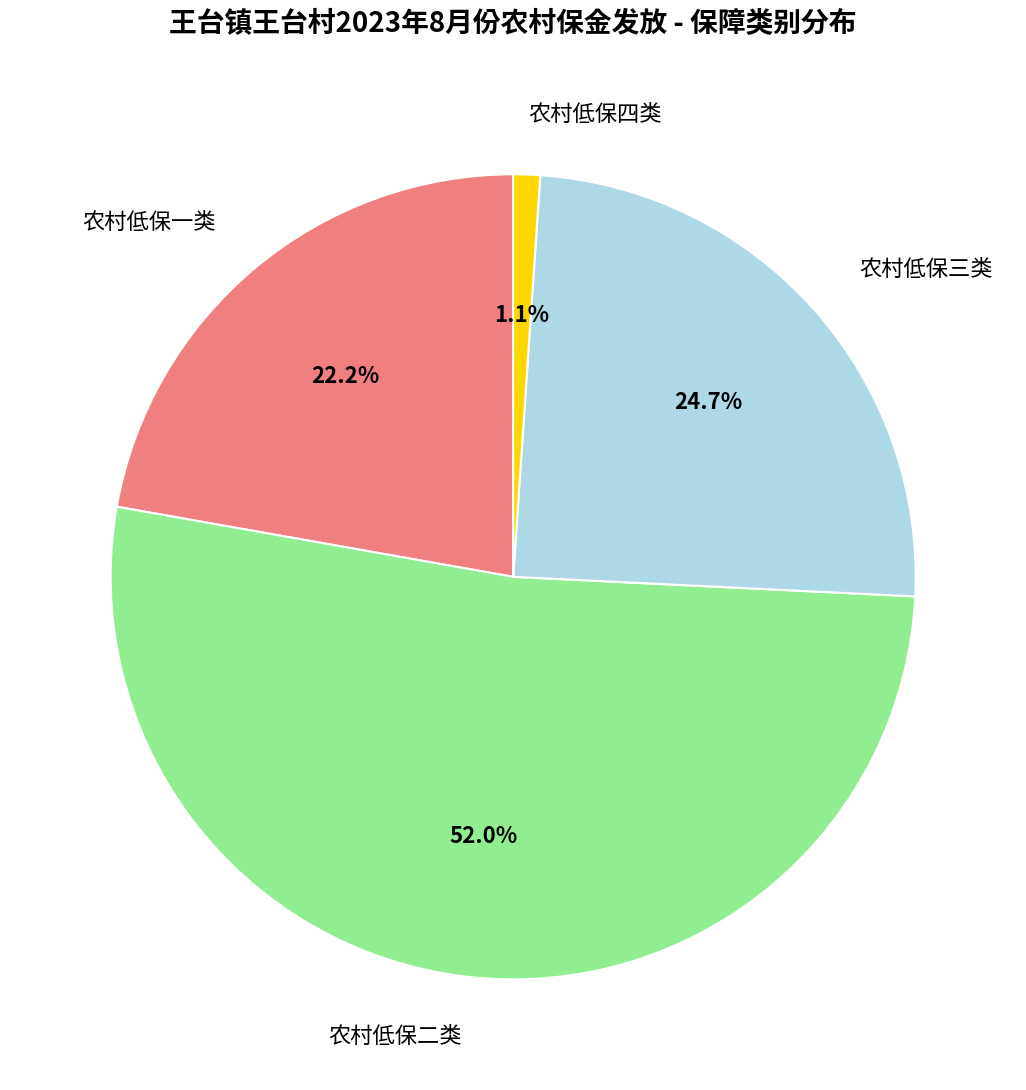

Count the number of slices in the pie.

4